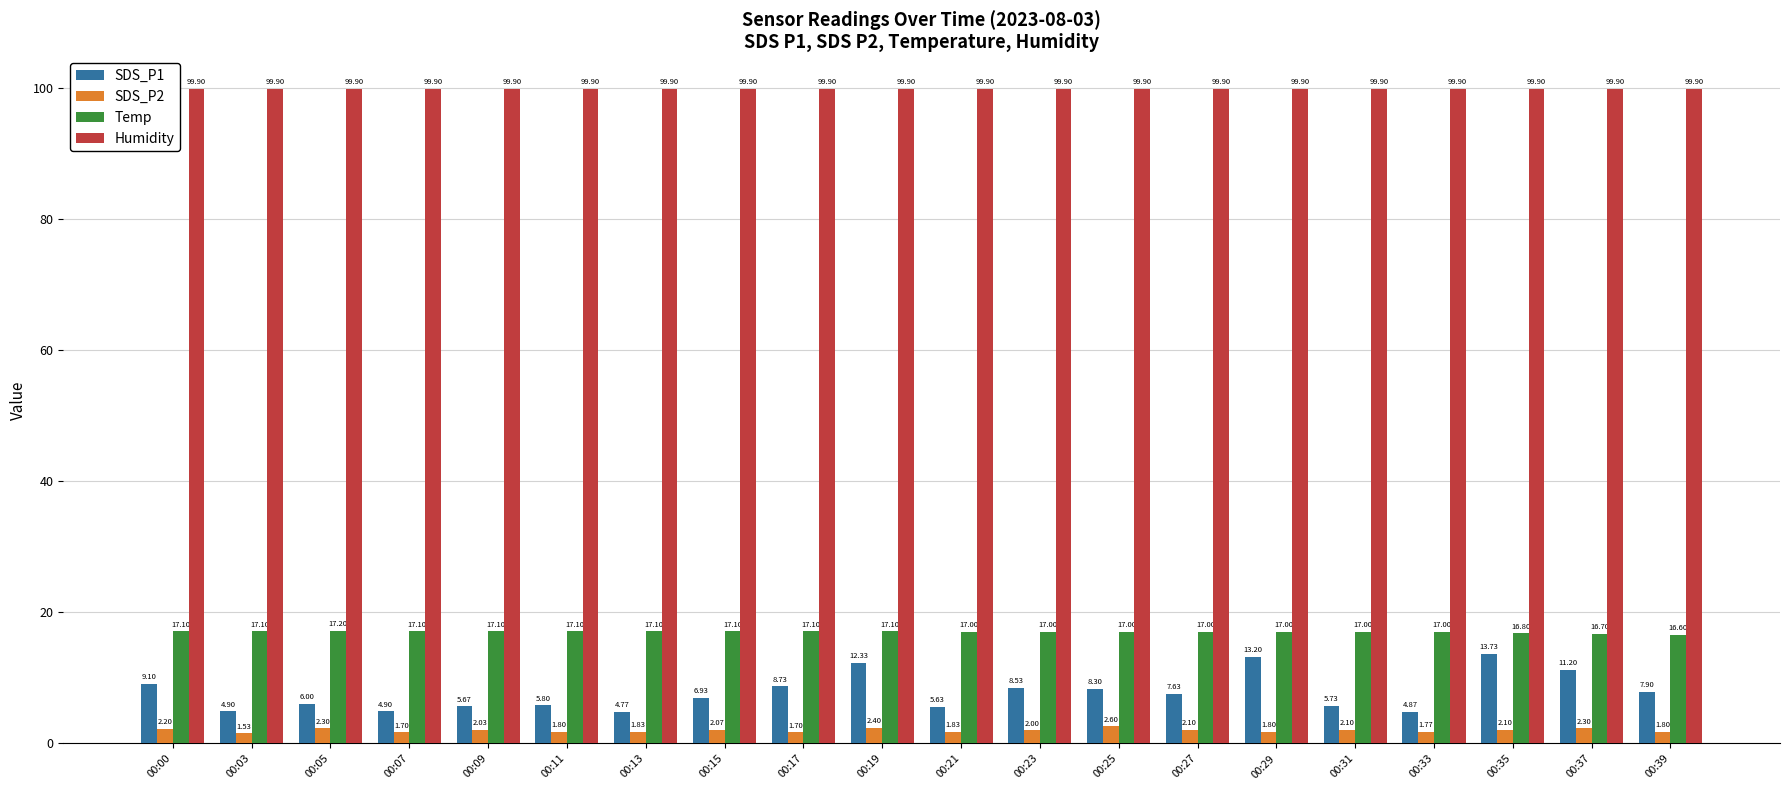

What are all the series names shown in the legend?

SDS_P1, SDS_P2, Temp, Humidity